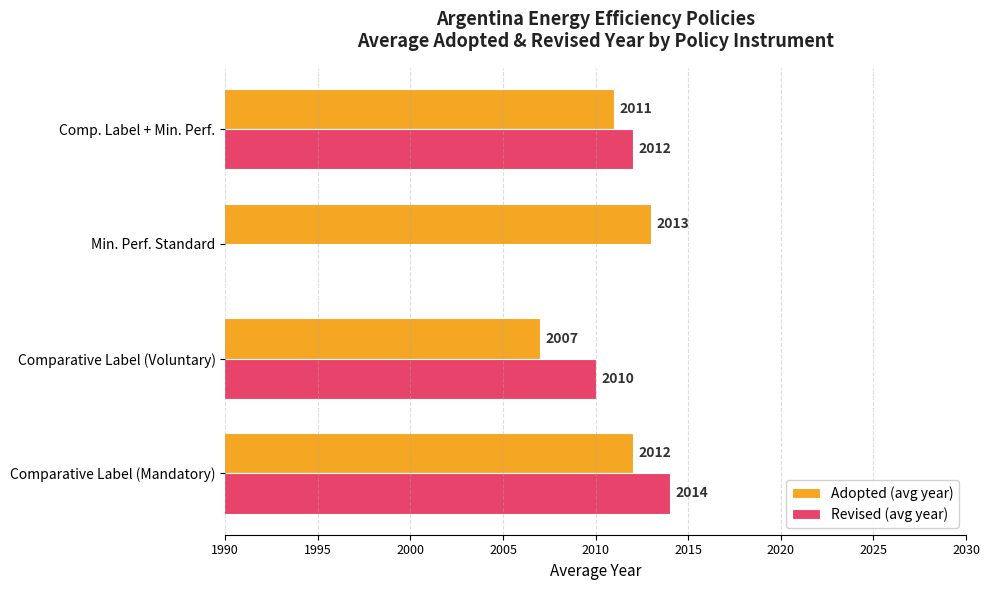

At Min. Perf. Standard, list the series in order from largest to smallest.

Adopted (avg year), Revised (avg year)